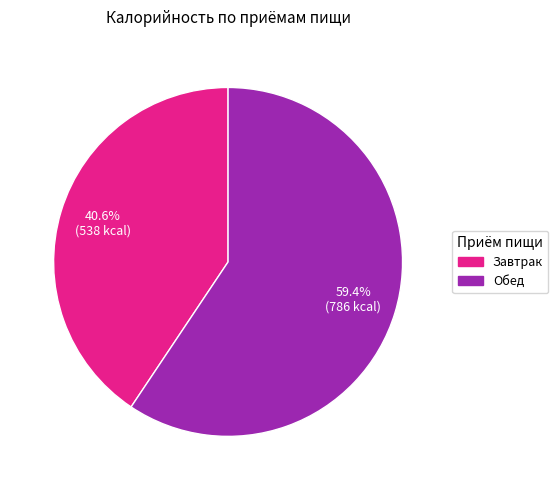

What percentage is NOT represented by Завтрак?

59.4%